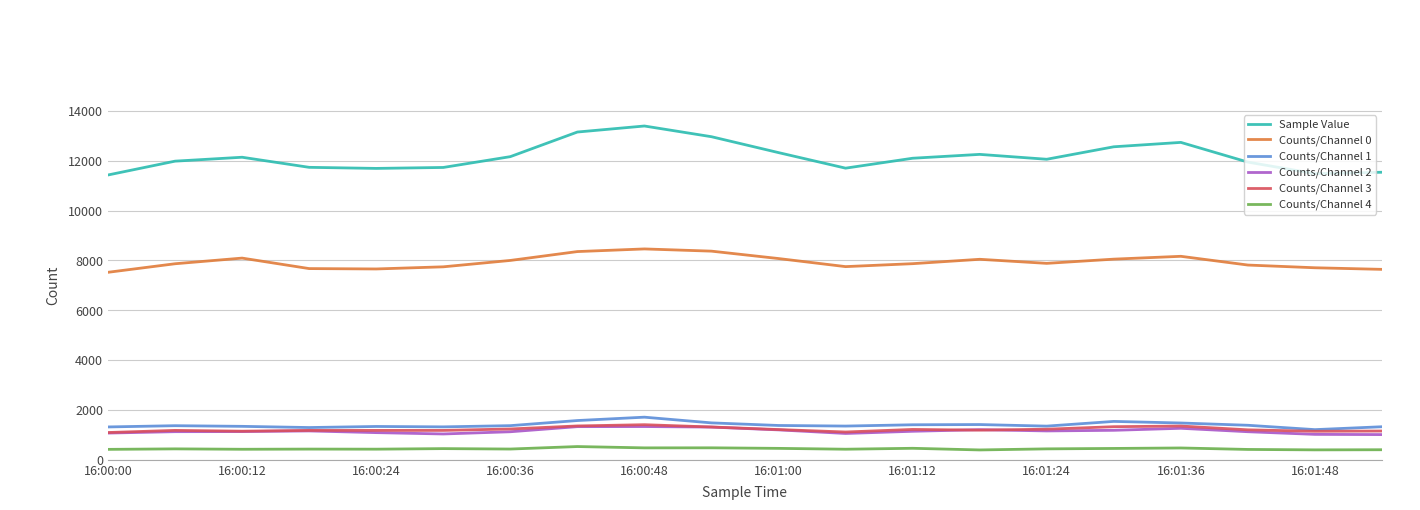

Which series has the largest total across all categories?

Sample Value